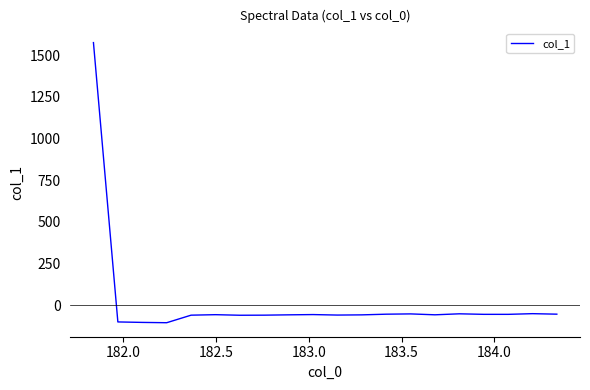

What is the average value?

18.1